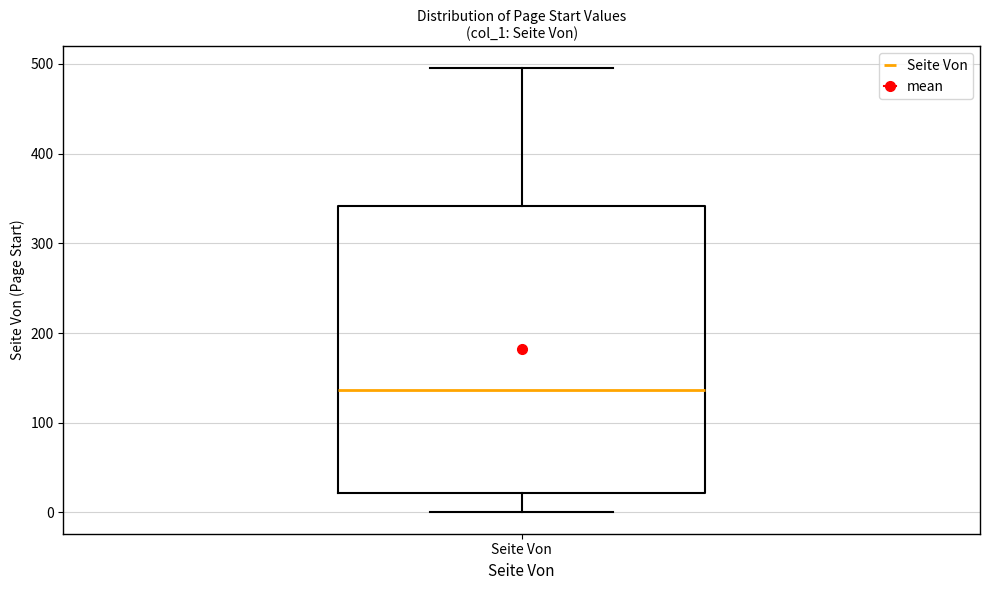

Where is the lower edge of the box for Seite Von on the y-axis? The values are not printed on the chart, so give them approximately, as read against the axis.

20